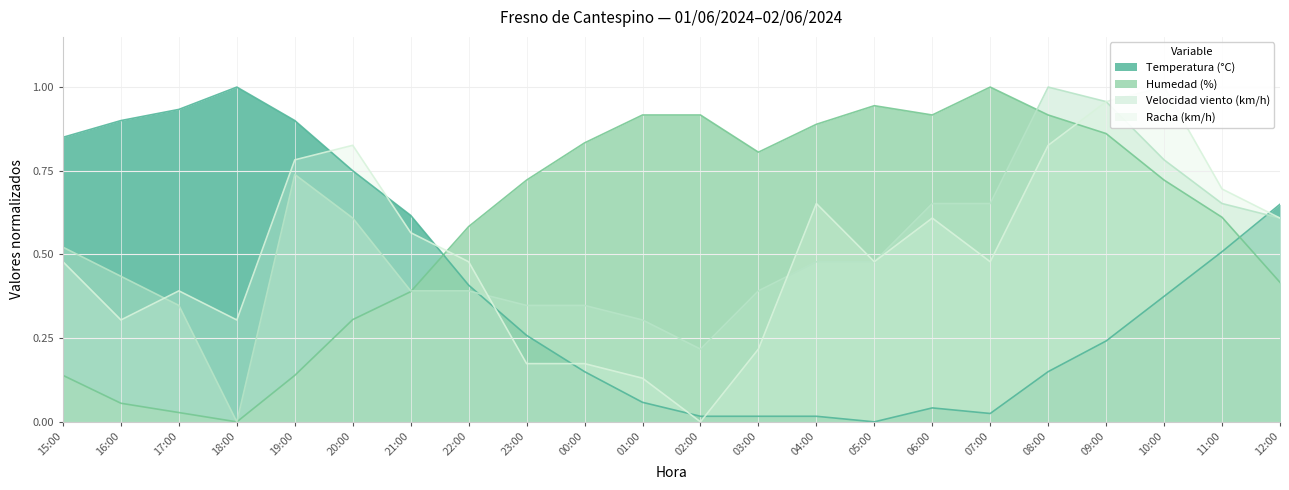

What is the highest value of the Velocidad viento (km/h) series?

1.0